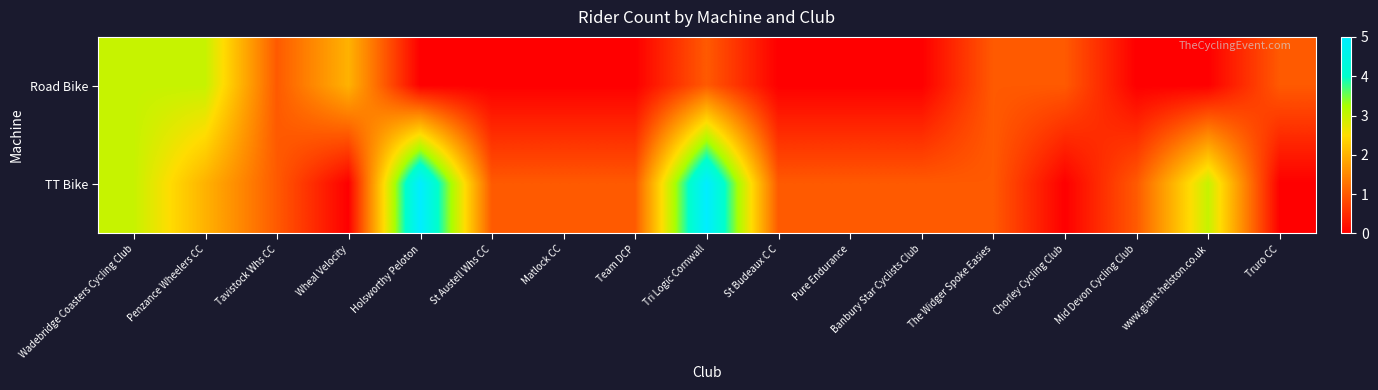

Reading left to right, list all the values displayed in this chart.

Road Bike: Wadebridge Coasters Cycling Club=3	Penzance Wheelers CC=3	Tavistock Whs CC=1	Wheal Velocity=2	Holsworthy Peloton=0	St Austell Whs CC=0	Matlock CC=0	Team DCP=0	Tri Logic Cornwall=1	St Budeaux C C=0	Pure Endurance=0	Banbury Star Cyclists Club=0	The Widger Spoke Easies=1	Chorley Cycling Club=1	Mid Devon Cycling Club=0	www.giant-helston.co.uk=0	Truro CC=1
TT Bike: Wadebridge Coasters Cycling Club=3	Penzance Wheelers CC=2	Tavistock Whs CC=1	Wheal Velocity=0	Holsworthy Peloton=5	St Austell Whs CC=1	Matlock CC=1	Team DCP=1	Tri Logic Cornwall=5	St Budeaux C C=1	Pure Endurance=1	Banbury Star Cyclists Club=1	The Widger Spoke Easies=1	Chorley Cycling Club=0	Mid Devon Cycling Club=1	www.giant-helston.co.uk=3	Truro CC=0